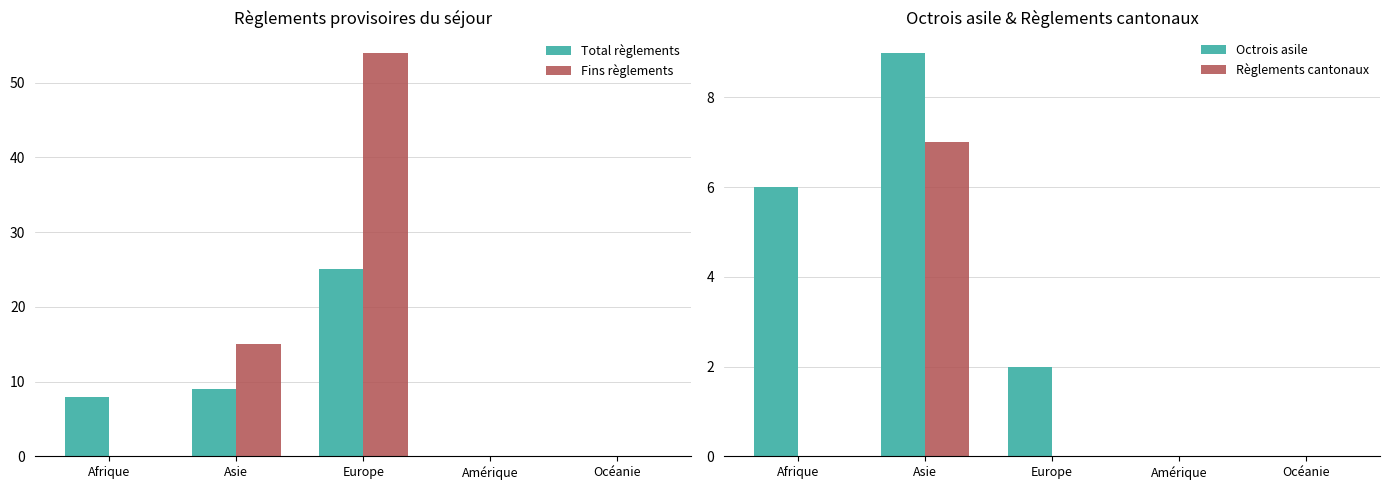

What position from the left is Afrique?

1